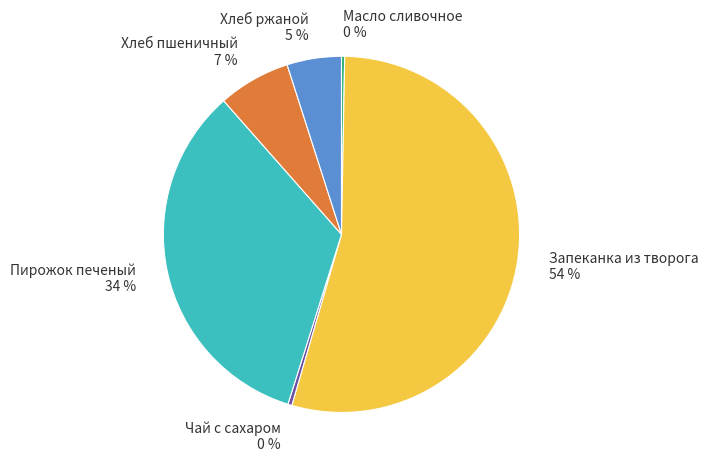

To the nearest percent, what portion does Хлеб пшеничный represent?

7%